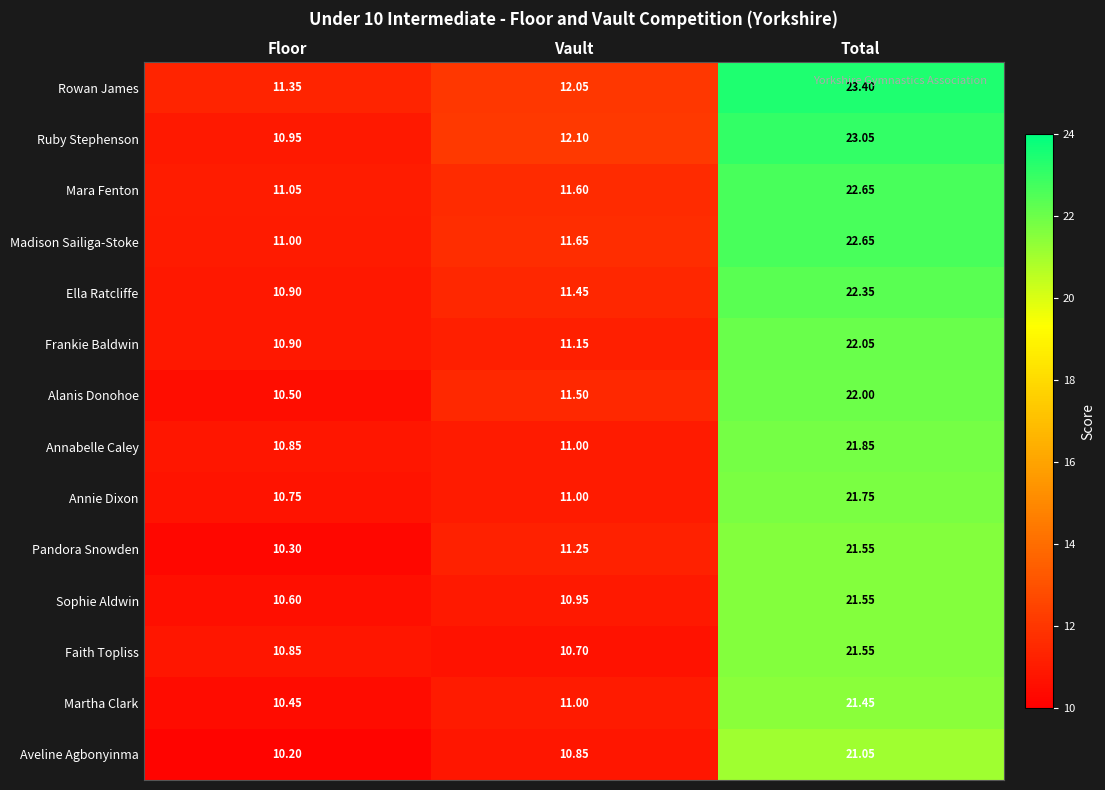

Which series changed the most between Floor and Total?

Ruby Stephenson